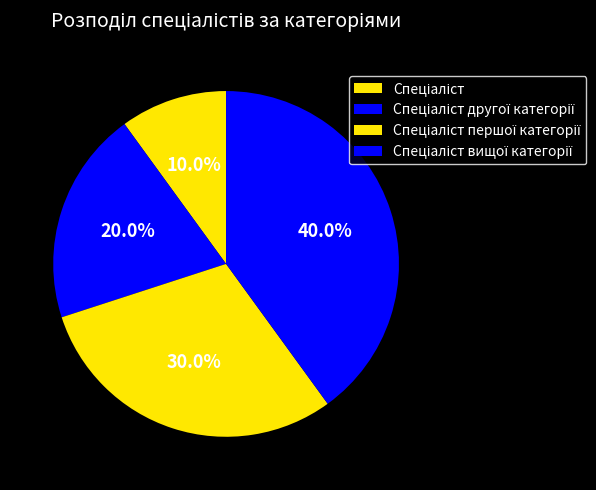

To the nearest percent, what percentage of the pie is Спеціаліст?

10%